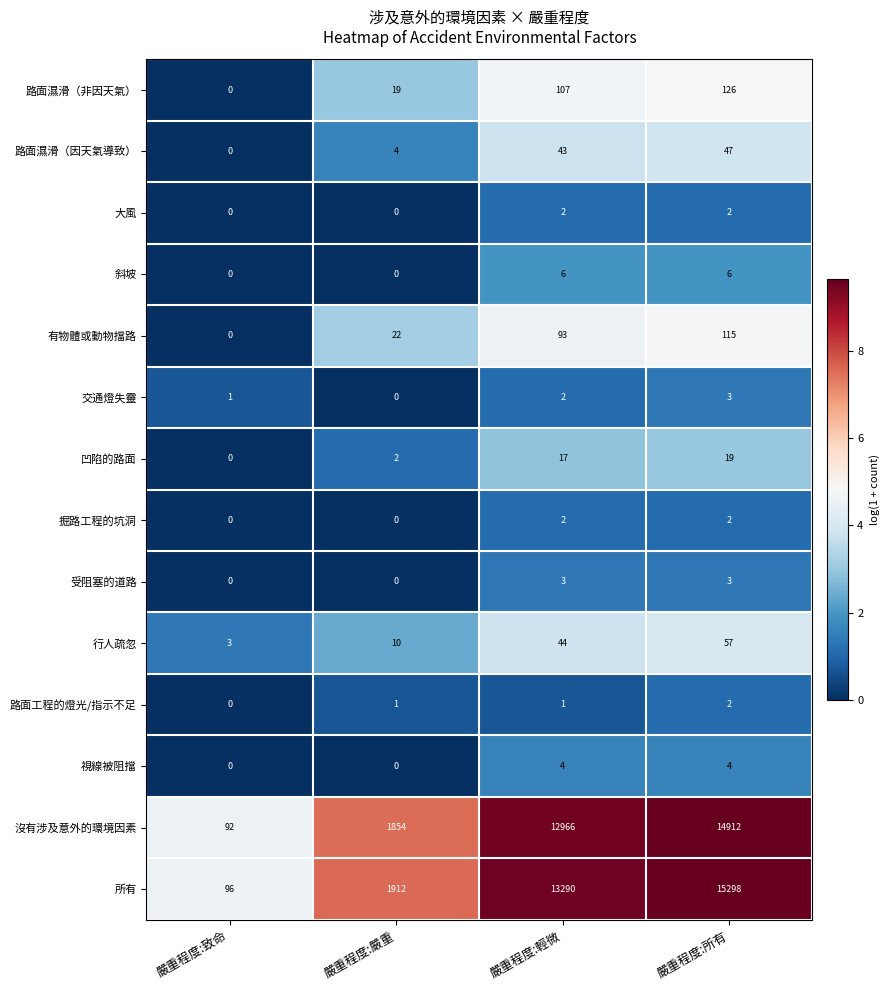

Where is 有物體或動物擋路 nearest to the value 57?

嚴重程度:嚴重